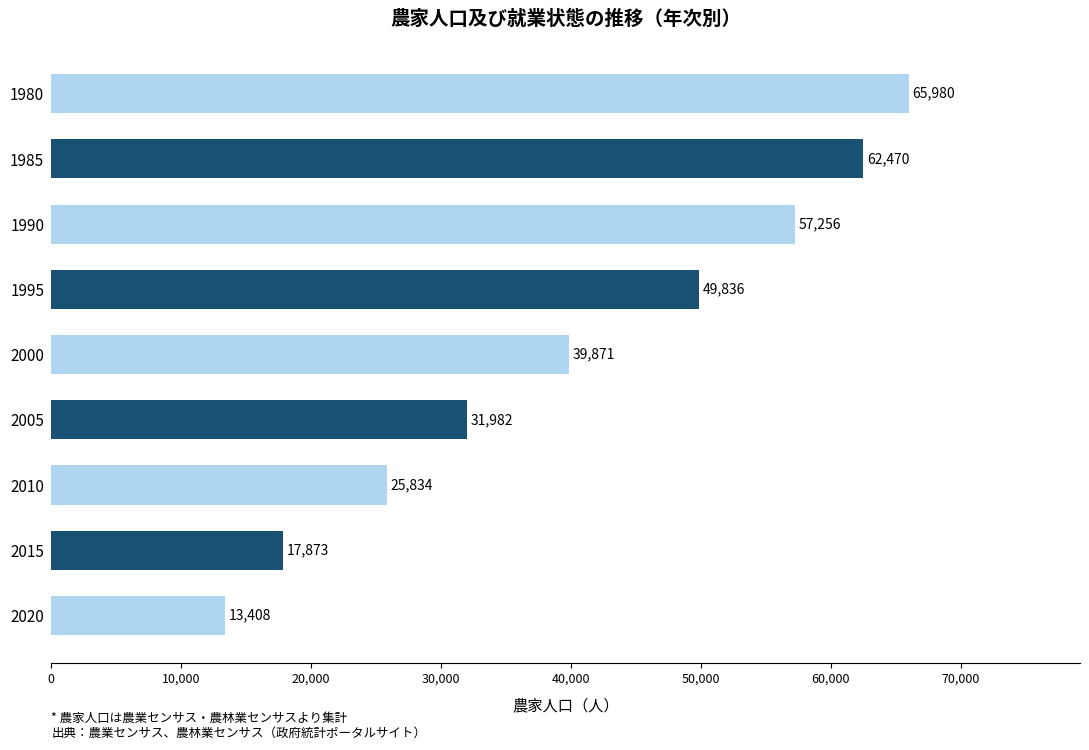

How many data points are less than 39871?

4